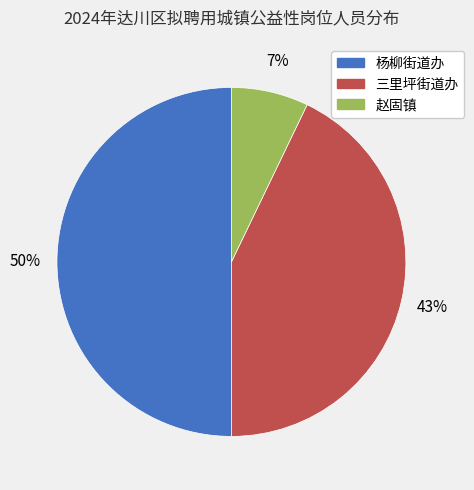

Between 三里坪街道办 and 杨柳街道办, which is larger?

杨柳街道办